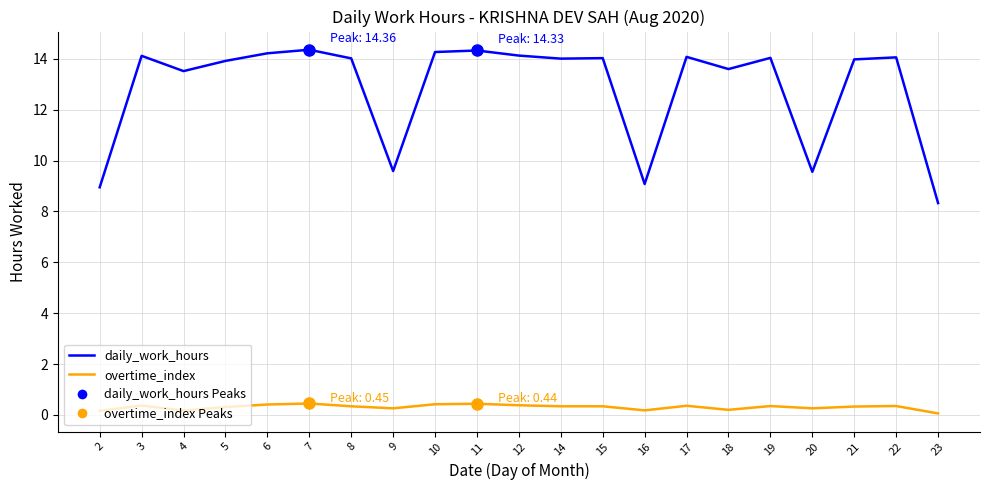

Where is daily_work_hours nearest to the value 11?

9